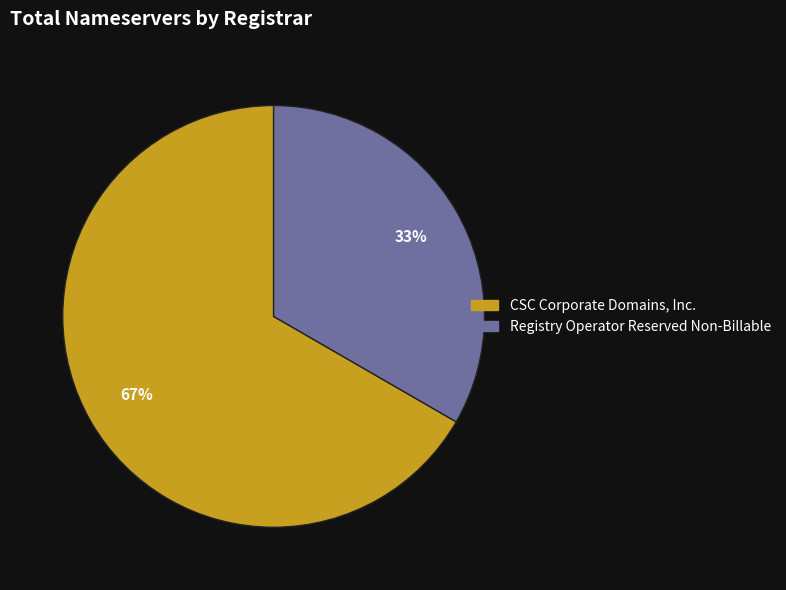

To the nearest percent, what is the combined percentage of Registry Operator Reserved Non-Billable and CSC Corporate Domains, Inc.?

100%